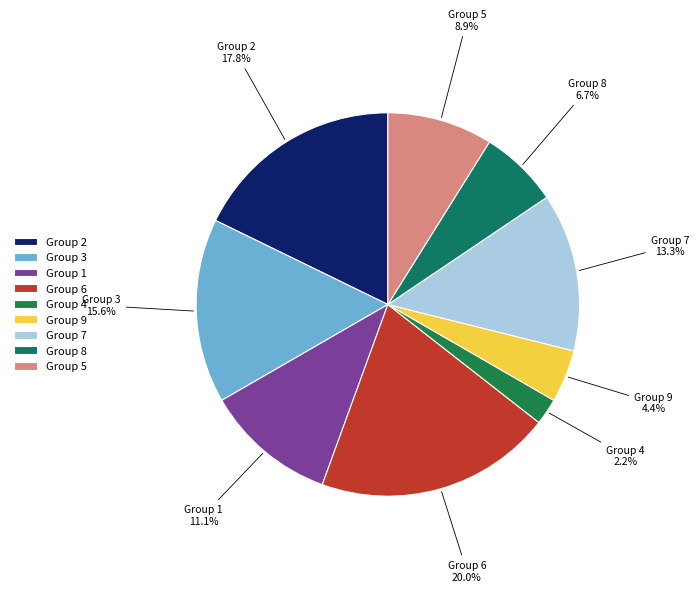

Rank the categories by value from highest to lowest.

Group 6, Group 2, Group 3, Group 7, Group 1, Group 5, Group 8, Group 9, Group 4